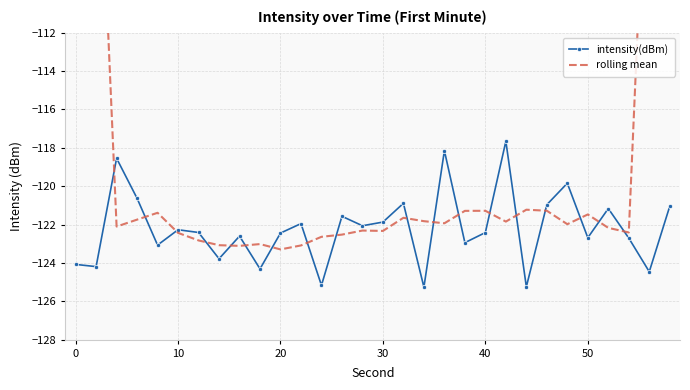

Which series has the widest spread of values?

rolling mean